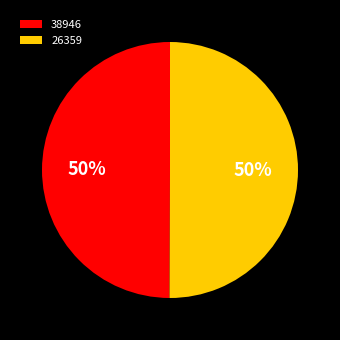

What percentage is the 26359 slice, to the nearest percent?

50%